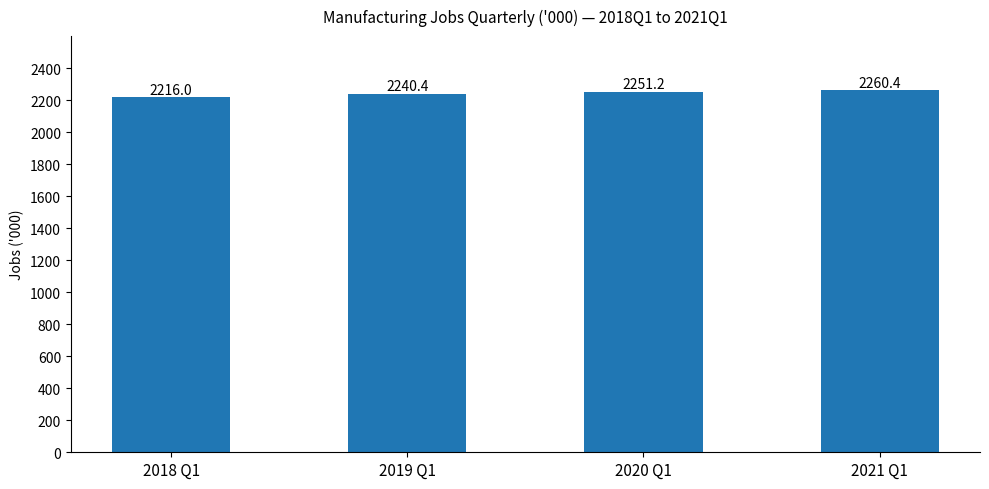

At which label does the data first exceed 2251?

2020 Q1